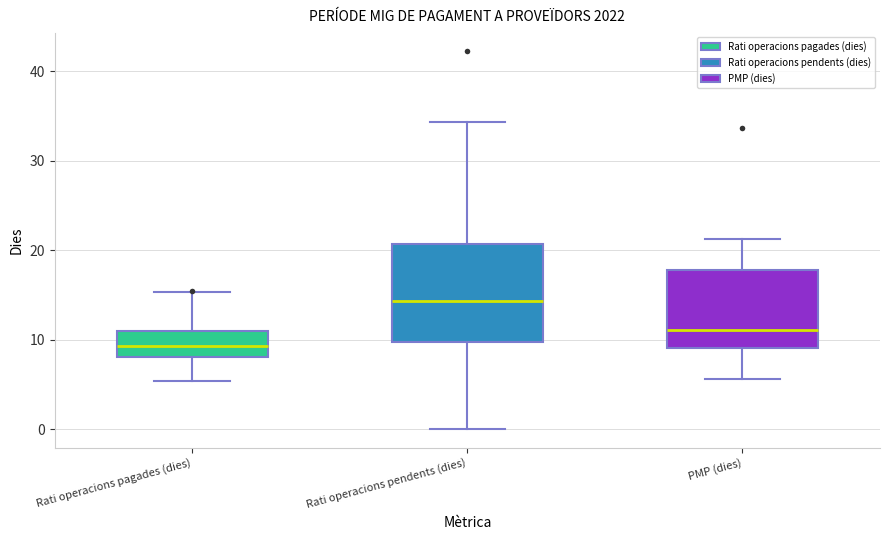

Reading left to right, read every box against the y-axis: the position of its median line, the range the box covers, and the ends of its whiskers. The values are not printed on the chart, so give them approximately, as read against the axis.

Rati operacions pagades (dies): median 9, box 8 to 11, whiskers 5 to 15
Rati operacions pendents (dies): median 14, box 10 to 21, whiskers 0 to 34
PMP (dies): median 11, box 9 to 18, whiskers 6 to 21